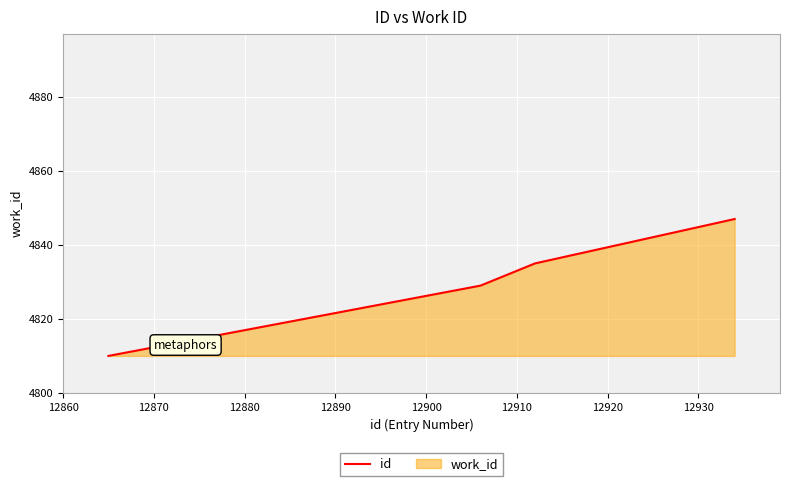

What is the minimum value shown in the chart?

4810